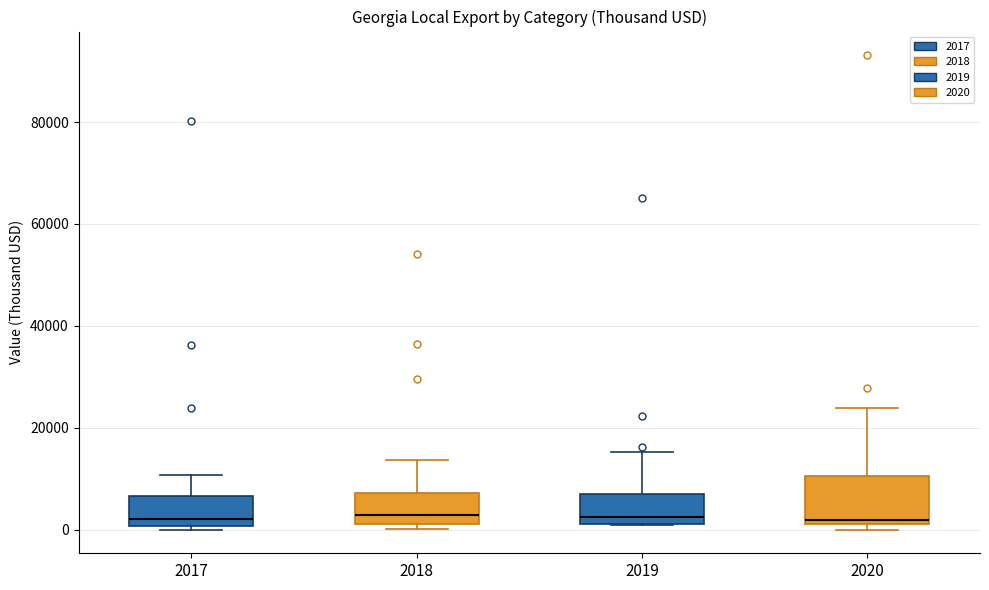

Reading left to right, read every box against the y-axis: the position of its median line, the range the box covers, and the ends of its whiskers. The values are not printed on the chart, so give them approximately, as read against the axis.

2017: median 2000, box 0 to 6000, whiskers 0 (just below the box's lower edge) to 10000
2018: median 2000 (just above the box's lower edge), box 2000 to 8000, whiskers 0 to 14000
2019: median 2000 (just above the box's lower edge), box 2000 to 6000, whiskers 0 to 16000
2020: median 2000 (just above the box's lower edge), box 2000 to 10000, whiskers 0 to 24000